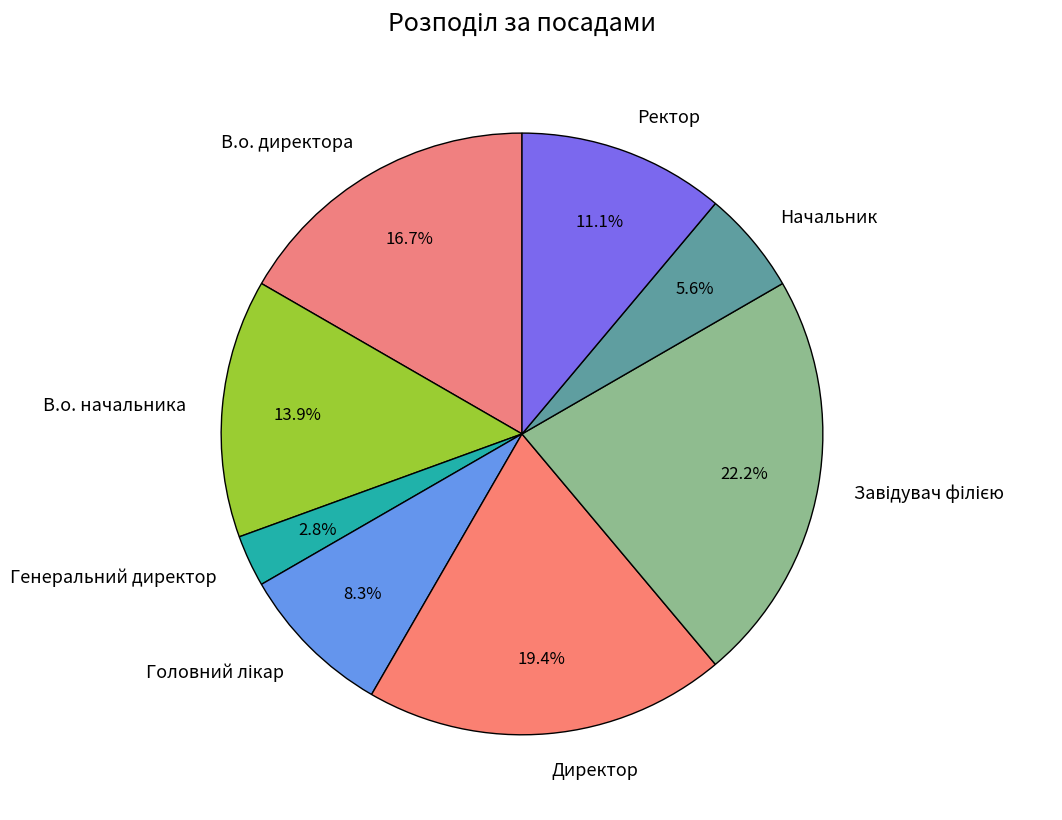

Which has a higher value, Генеральний директор or Начальник?

Начальник